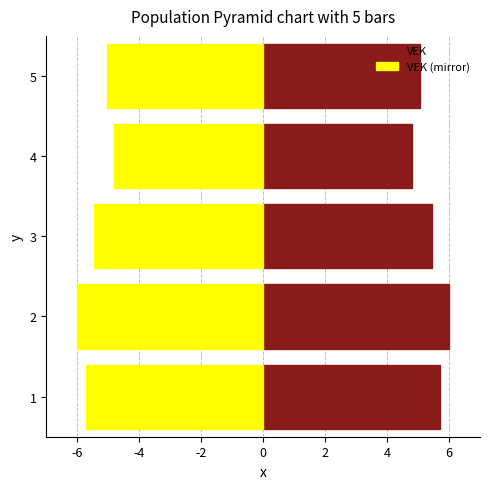

The VEK (mirror) series shows -8.0 at 5. True or false?

False